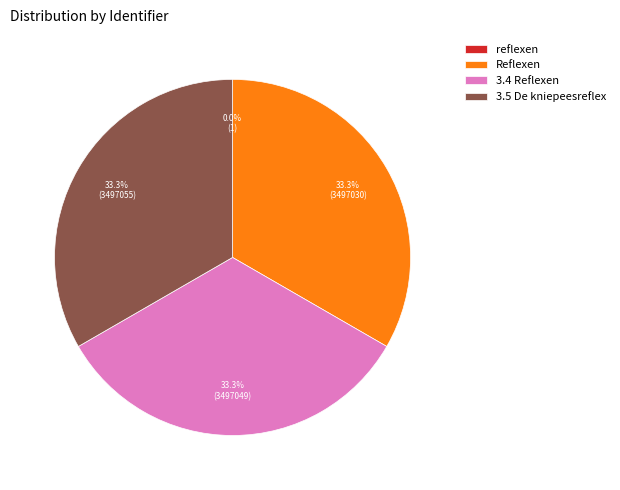

Is there any slice that represents more than half of the pie?

No